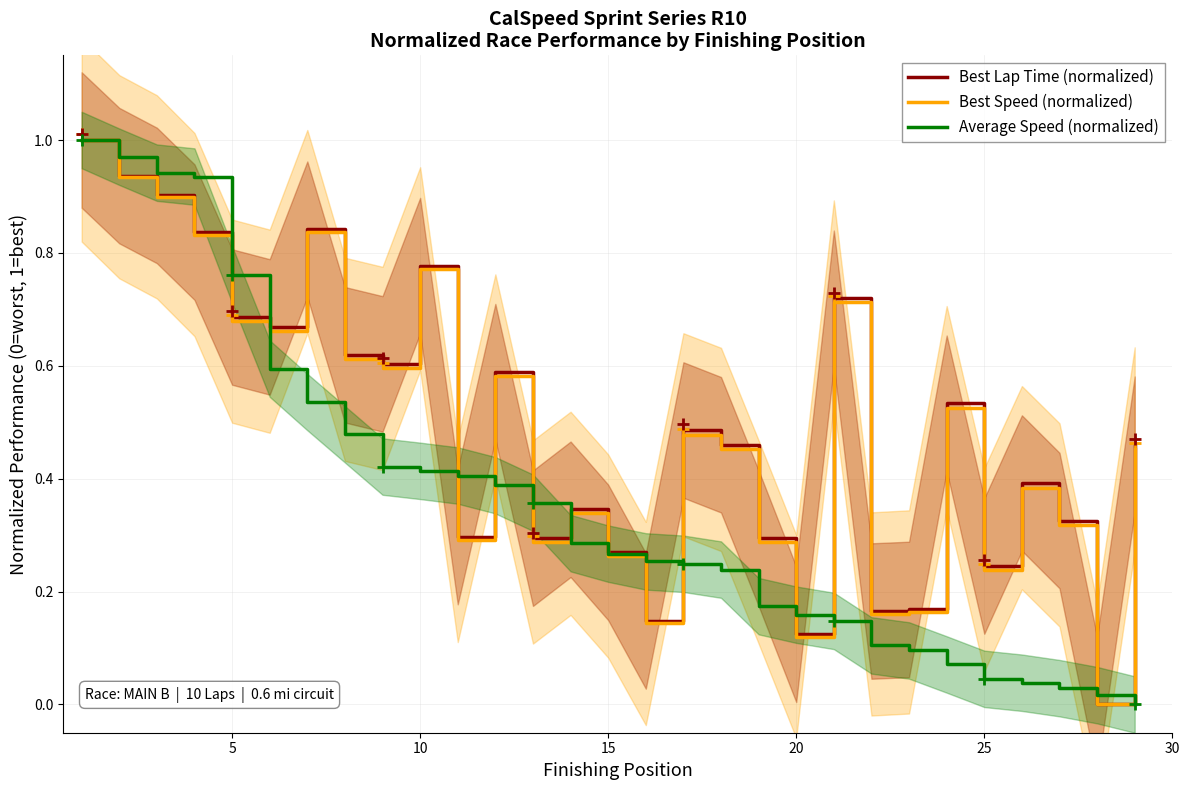

Reading left to right, list all the values displayed in this chart.

Best Lap Time (normalized): 1.0	0.9	0.9	0.8	0.7	0.7	0.8	0.6	0.6	0.8	0.3	0.6	0.3	0.3	0.3	0.1	0.5	0.5	0.3	0.1	0.7	0.2	0.2	0.5	0.2	0.4	0.3	0.0	0.5
Best Speed (normalized): 1.0	0.9	0.9	0.8	0.7	0.7	0.8	0.6	0.6	0.8	0.3	0.6	0.3	0.3	0.3	0.1	0.5	0.5	0.3	0.1	0.7	0.2	0.2	0.5	0.2	0.4	0.3	0.0	0.5
Average Speed (normalized): 1.0	1.0	0.9	0.9	0.8	0.6	0.5	0.5	0.4	0.4	0.4	0.4	0.4	0.3	0.3	0.3	0.2	0.2	0.2	0.2	0.1	0.1	0.1	0.1	0.0	0.0	0.0	0.0	0.0